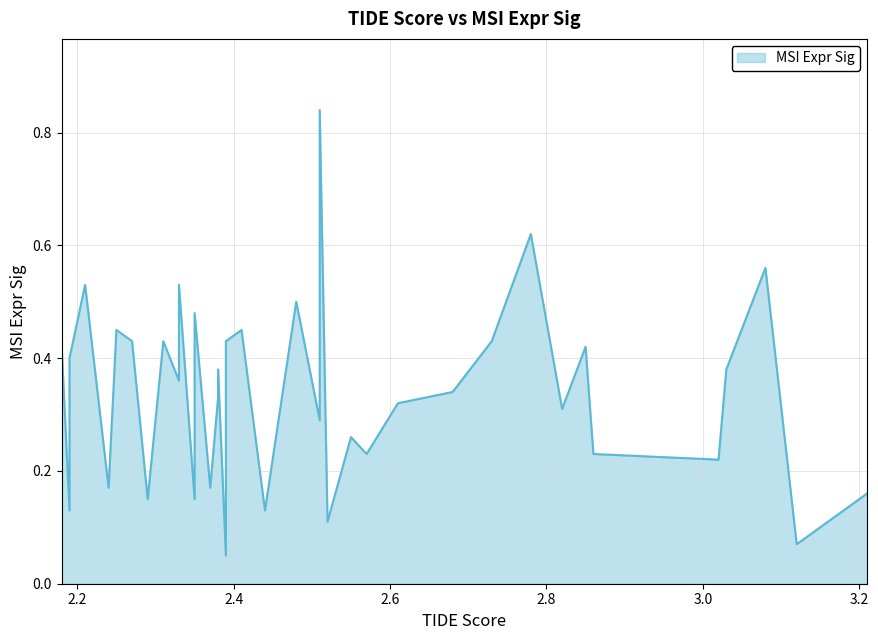

What is the sum of all values?

12.9